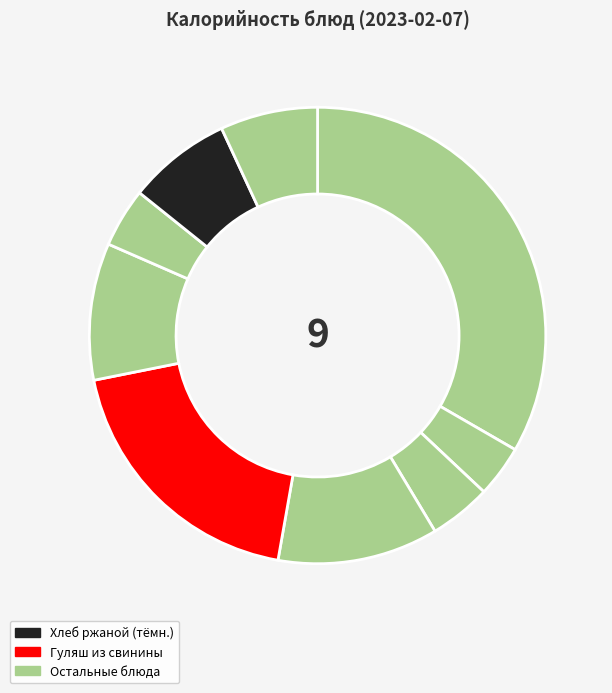

How many segments does this pie chart have?

9